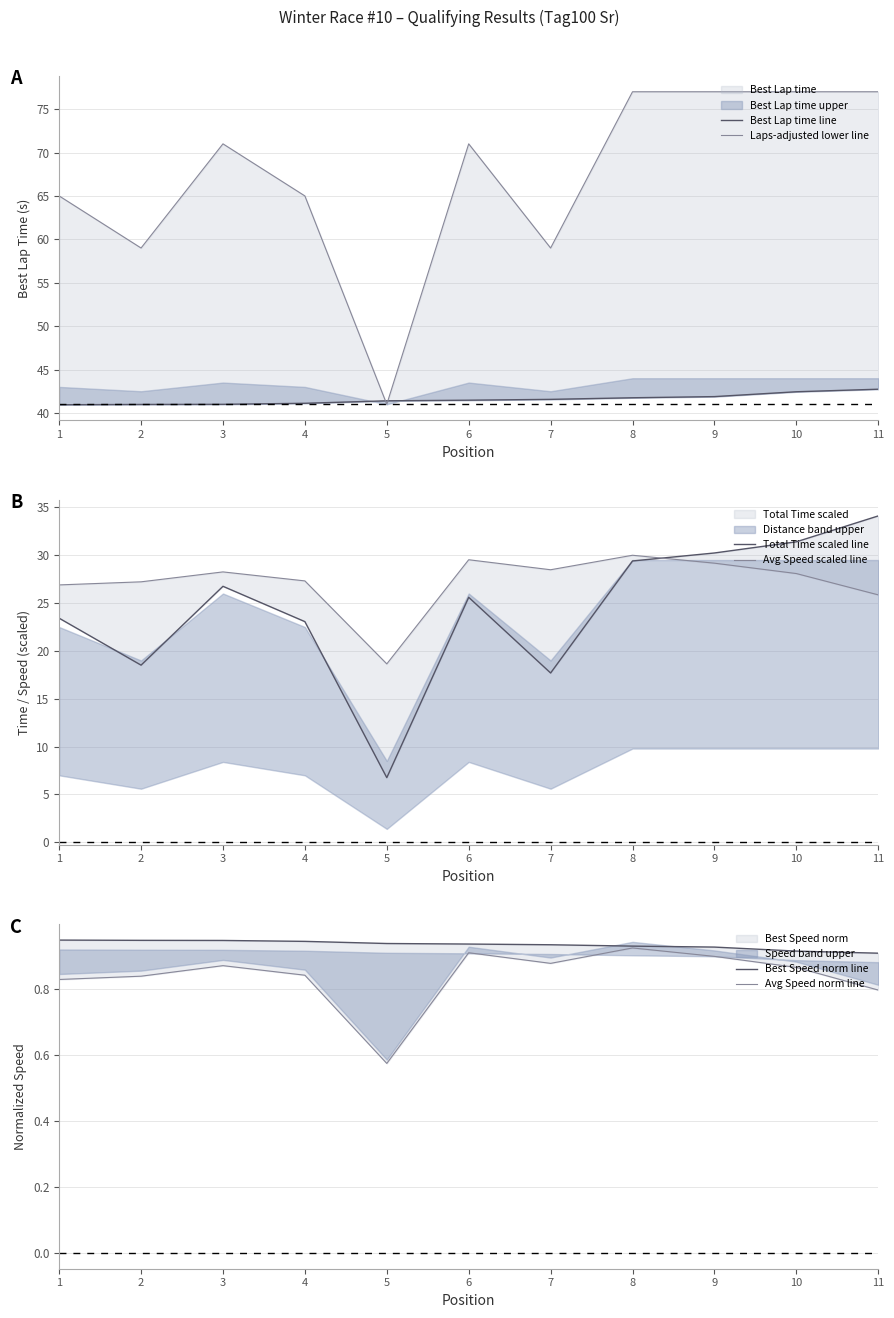

What is the difference between the second highest and second lowest values in the Total Time scaled line series?

13.7